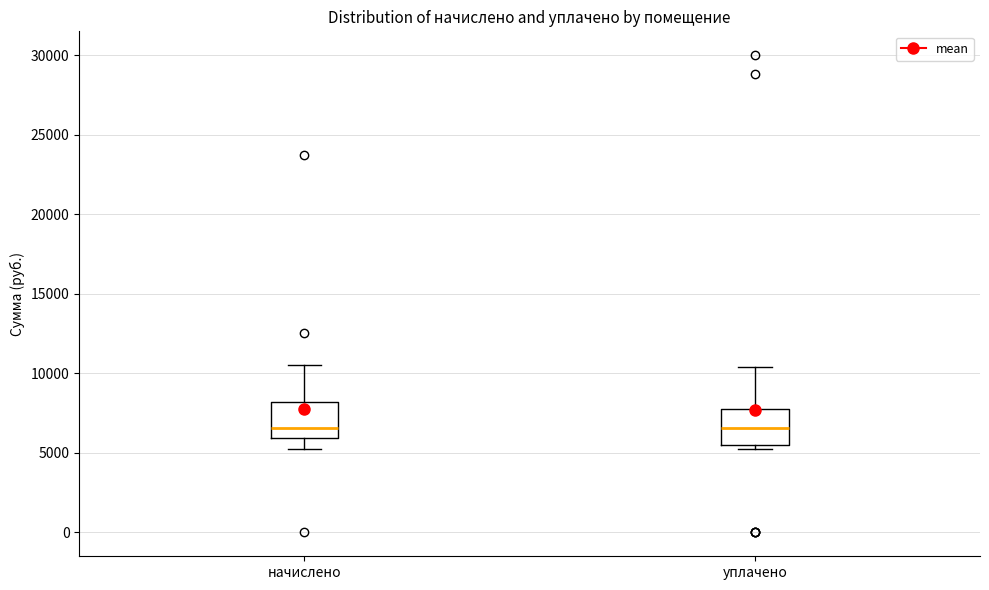

Reading left to right, read every box against the y-axis: the position of its median line, the range the box covers, and the ends of its whiskers. The values are not printed on the chart, so give them approximately, as read against the axis.

начислено: median 6500, box 6000 to 8000, whiskers 5500 to 10500
уплачено: median 6500, box 5500 to 8000, whiskers 5500 (just below the box's lower edge) to 10500